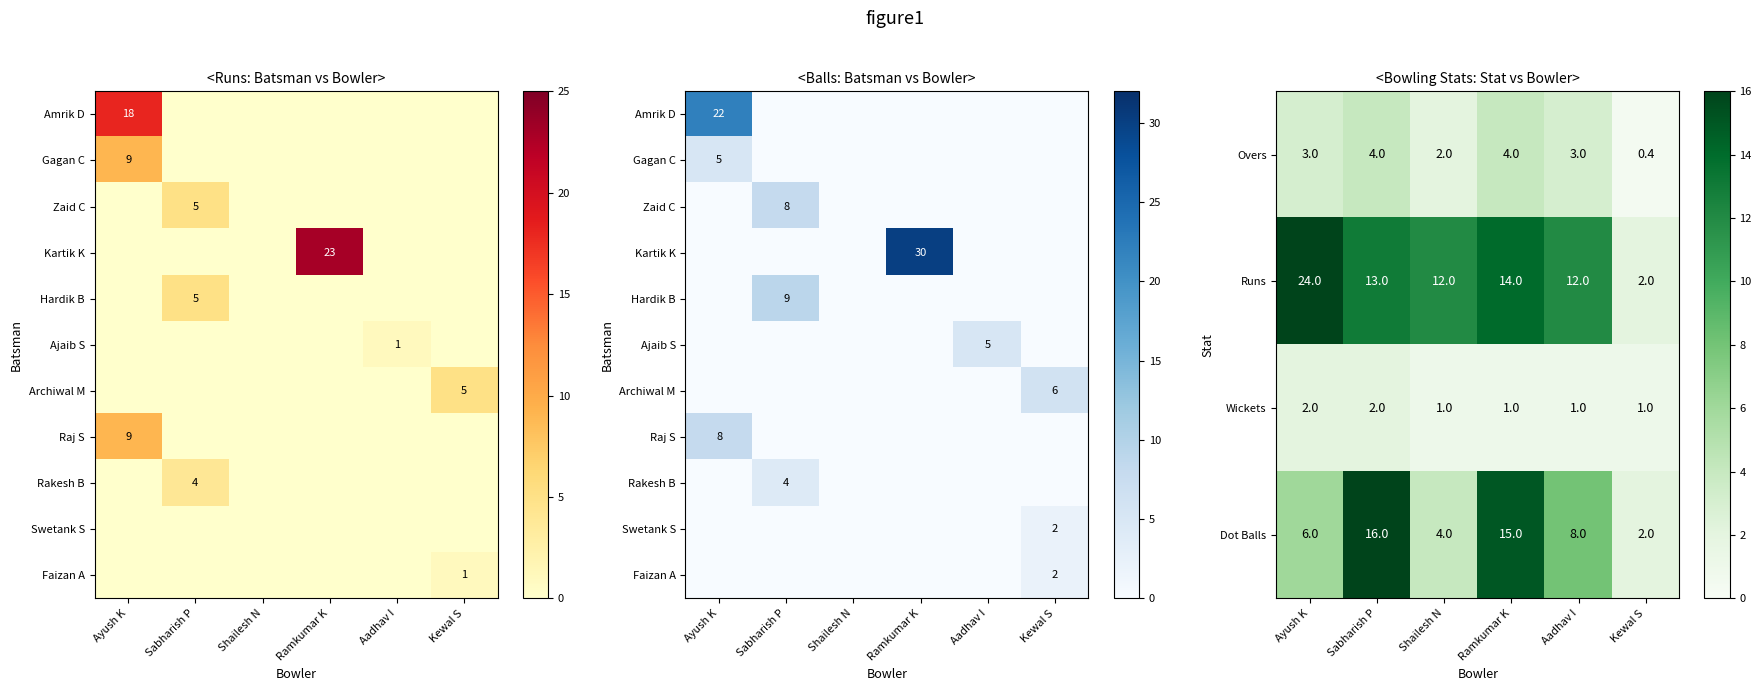

Rank the categories by Dot Balls value from highest to lowest.

Sabharish P, Ramkumar K, Aadhav I, Ayush K, Shailesh N, Kewal S